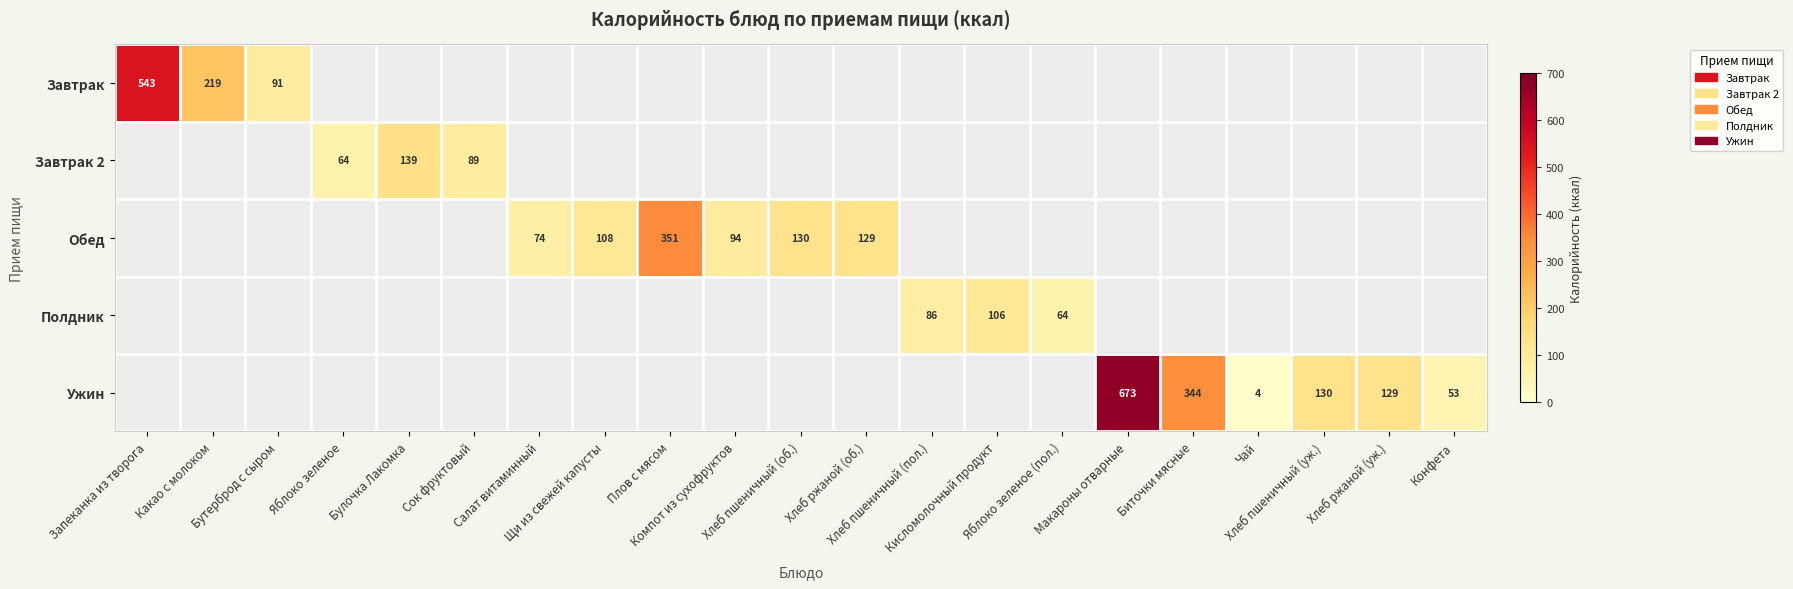

At how many categories does at least one series exceed 213?

5